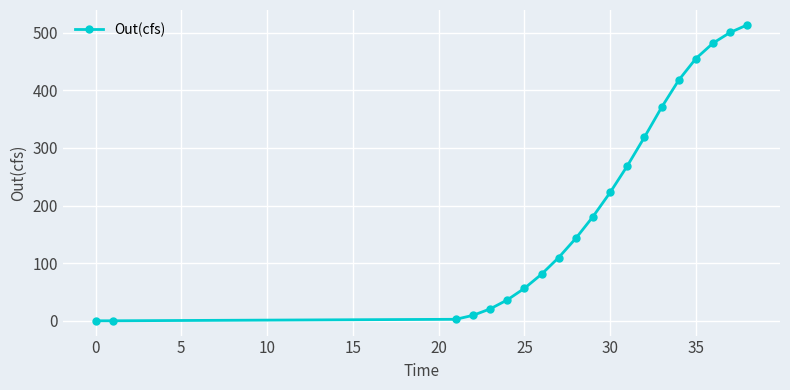

Reading left to right, what are all the values shown in this chart?

0.0	0.0	2.6	9.4	20.6	36.2	56.3	80.9	109.8	143.2	180.9	222.9	269.0	318.9	370.7	417.9	455.4	482.1	500.7	513.9